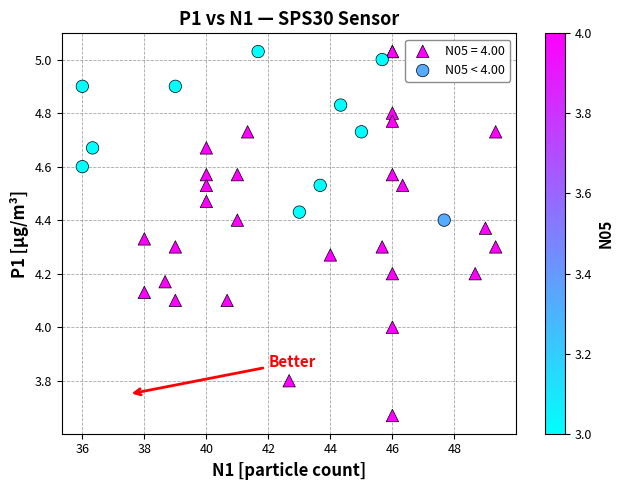

Which series has the largest Y range (max minus min)?

N05 = 4.00